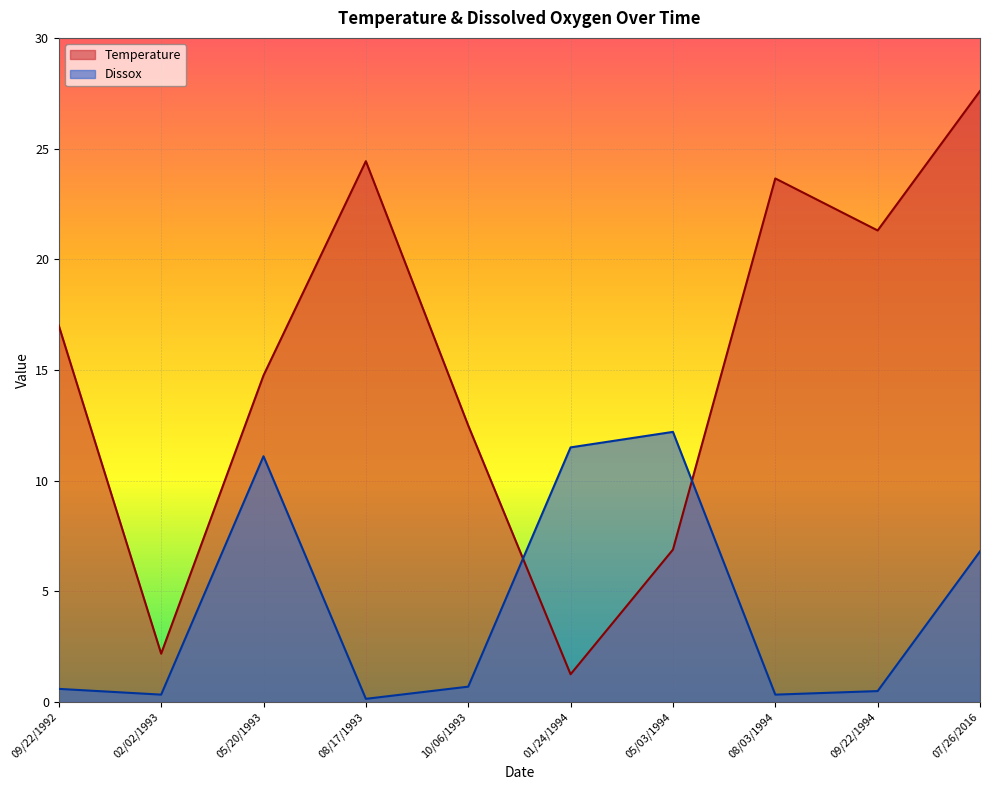

True or false: Dissox has more than 1 interior local peaks.

True